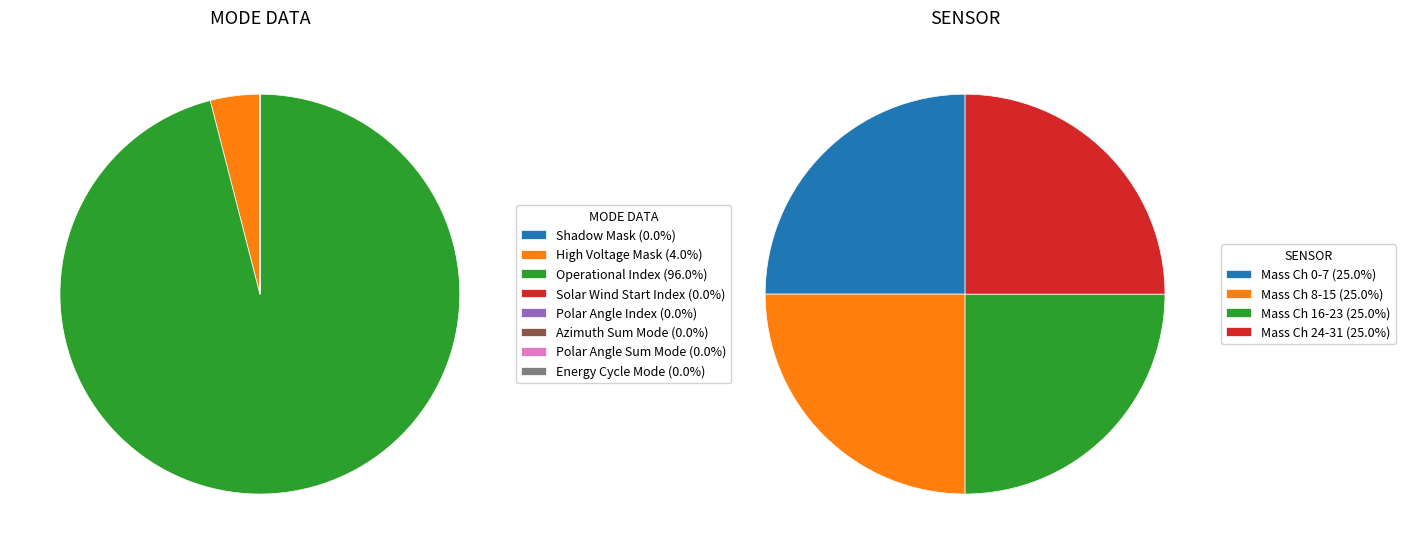

Is Operational Index the majority of the pie?

Yes